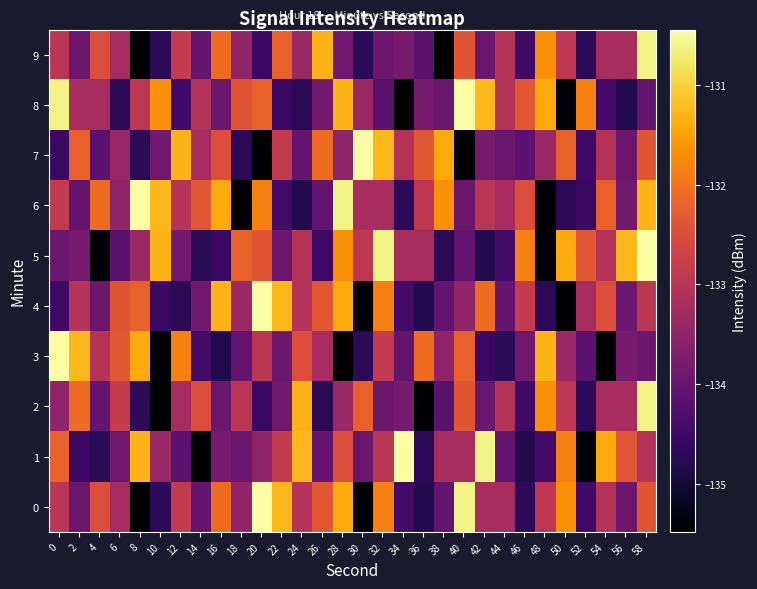

List the series in order of their peak value, highest first.

0, 1, 3, 4, 5, 6, 7, 8, 2, 9